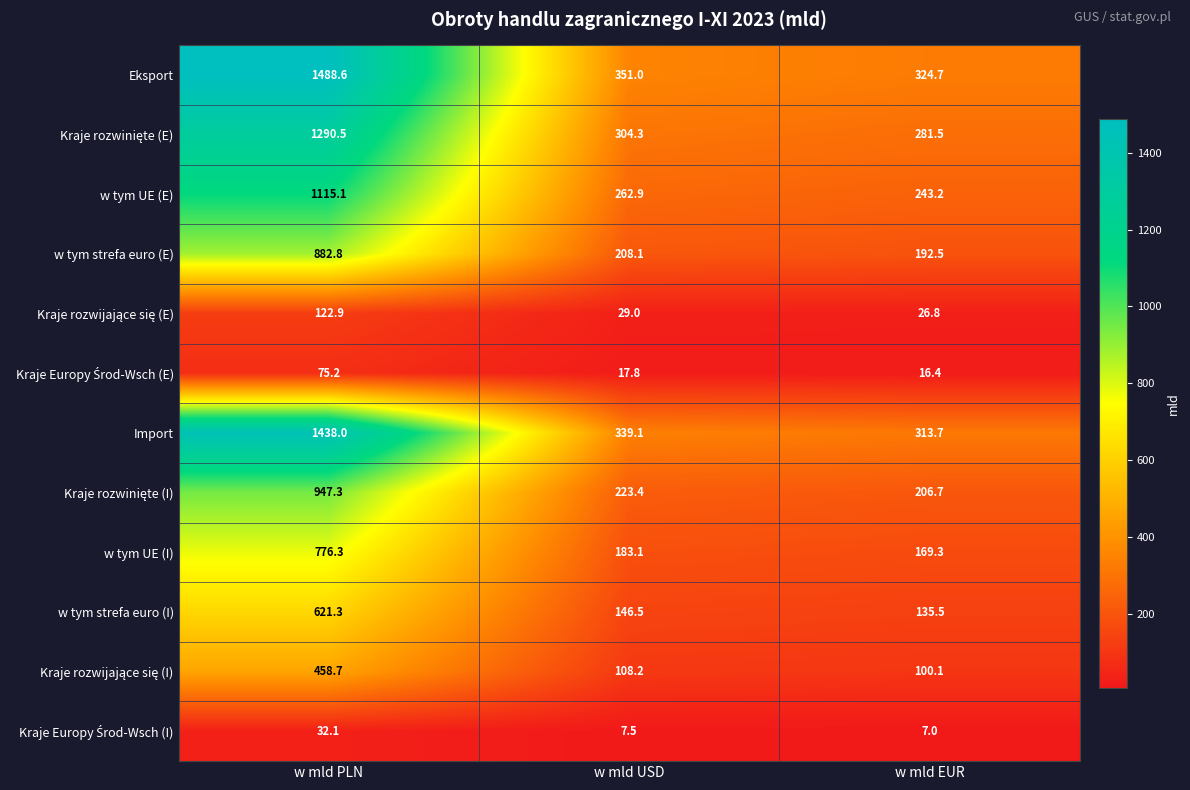

Which category has the lowest value across all series?

w mld EUR